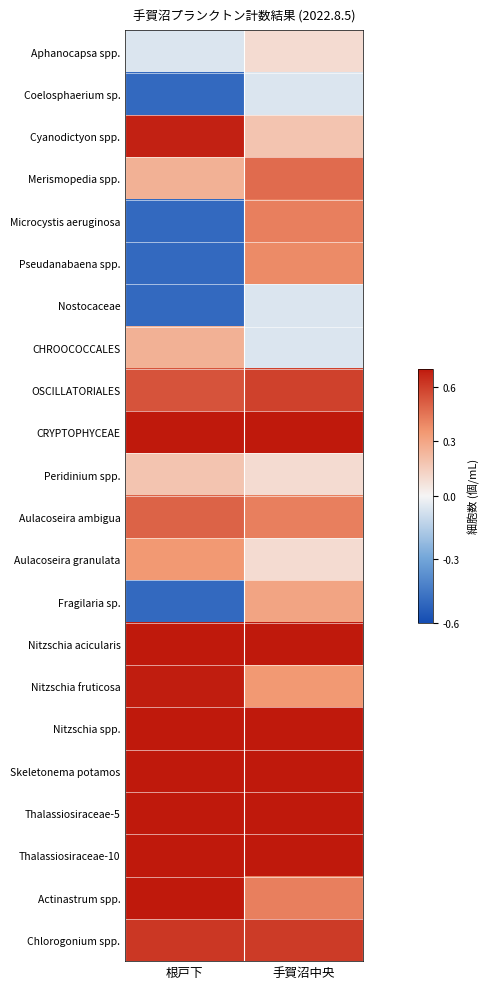

Which label corresponds to the smallest value in the chart?

根戸下